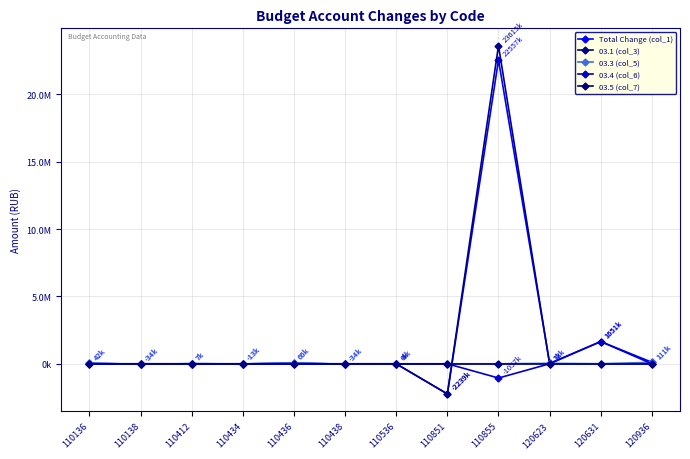

Is the value of 03.5 (col_7) at 120936 greater than the value of Total Change (col_1) at 110536?

Yes